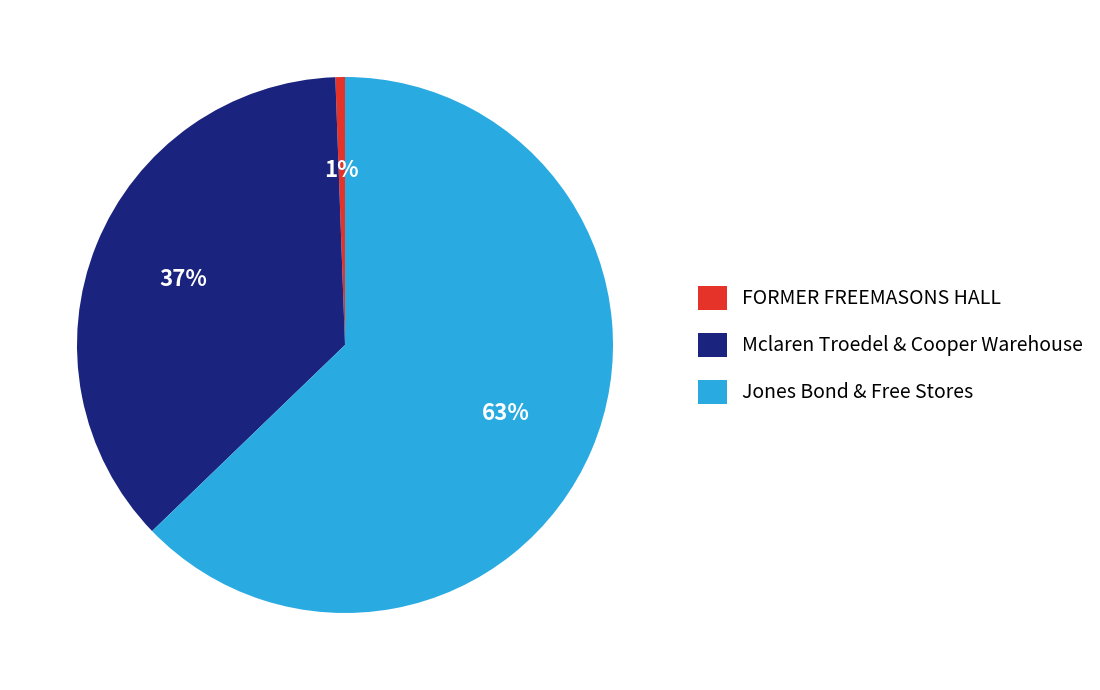

True or false: Jones Bond & Free Stores accounts for 71% of the total.

False